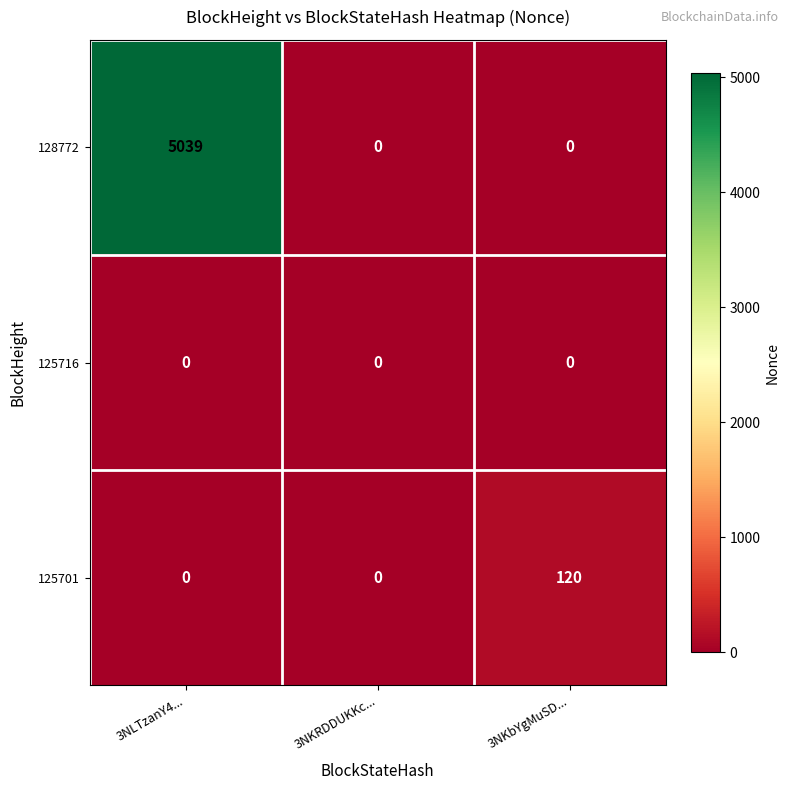

Rank the series by their maximum value, from lowest to highest.

125716, 125701, 128772